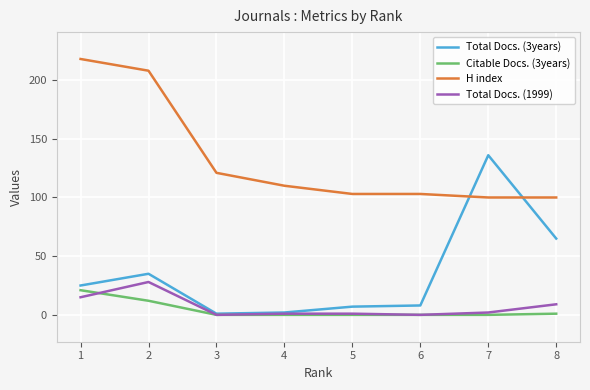

Reading left to right, extract all data points from this chart.

Total Docs. (3years): 25	35	1	2	7	8	136	65
Citable Docs. (3years): 21	12	0	0	0	0	0	1
H index: 218	208	121	110	103	103	100	100
Total Docs. (1999): 15	28	0	1	1	0	2	9